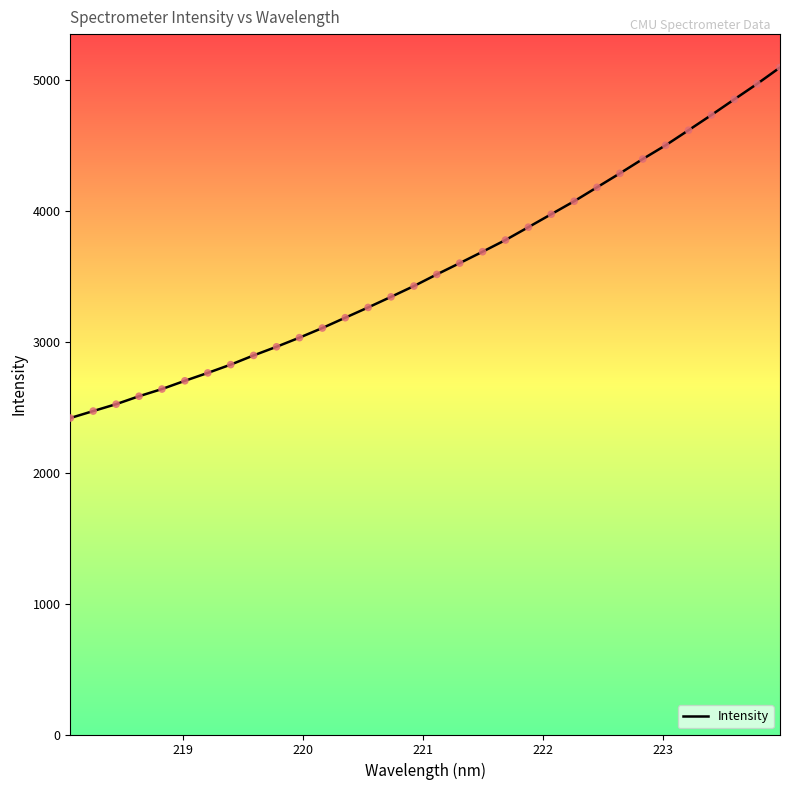

What is the maximum value shown in the chart?

5095.2